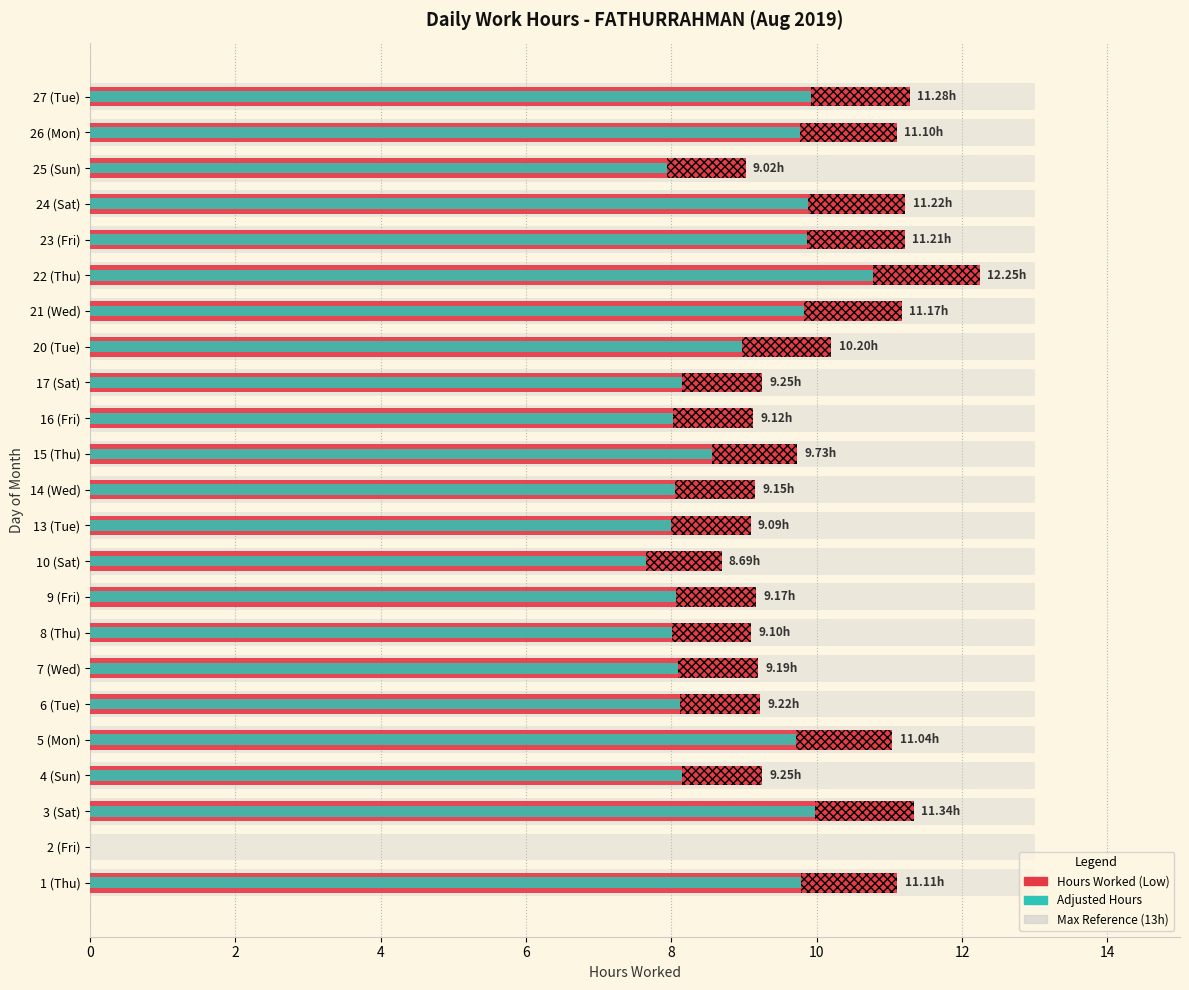

What are all the series names shown in the legend?

Hours Worked (Low), Adjusted Hours, Max Reference